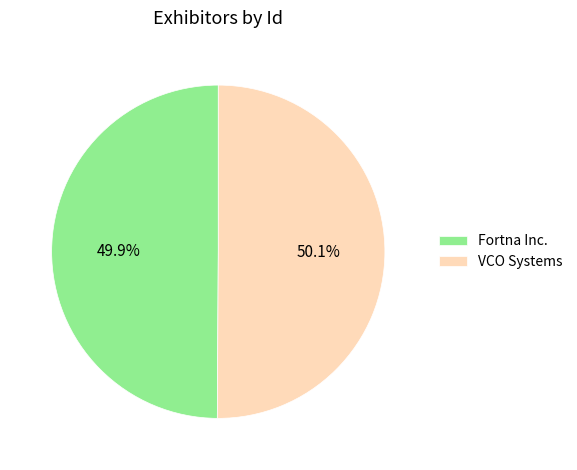

What percentage is the VCO Systems slice, to the nearest percent?

50%